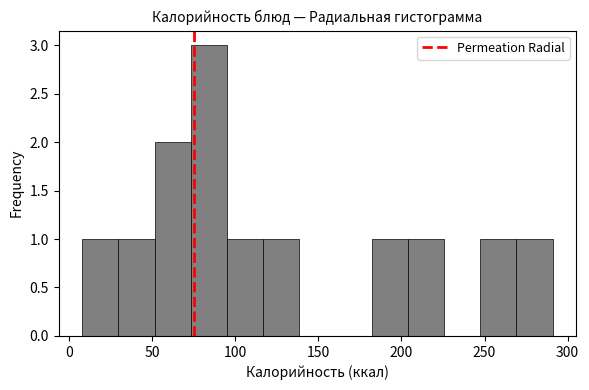

Over which range of the x-axis is the bar tallest?

75 to 95